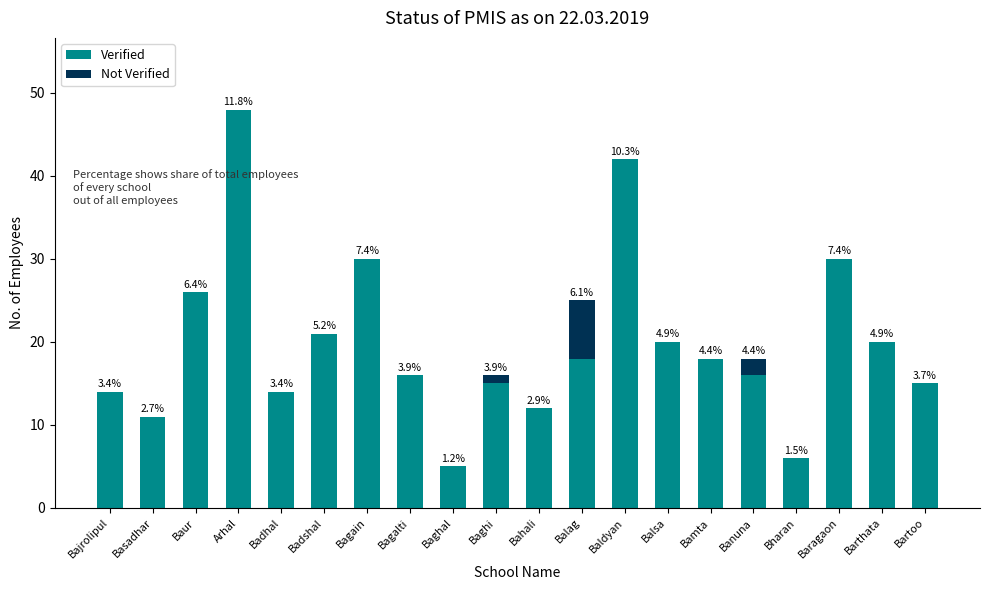

What are all the series names shown in the legend?

Verified, Not Verified